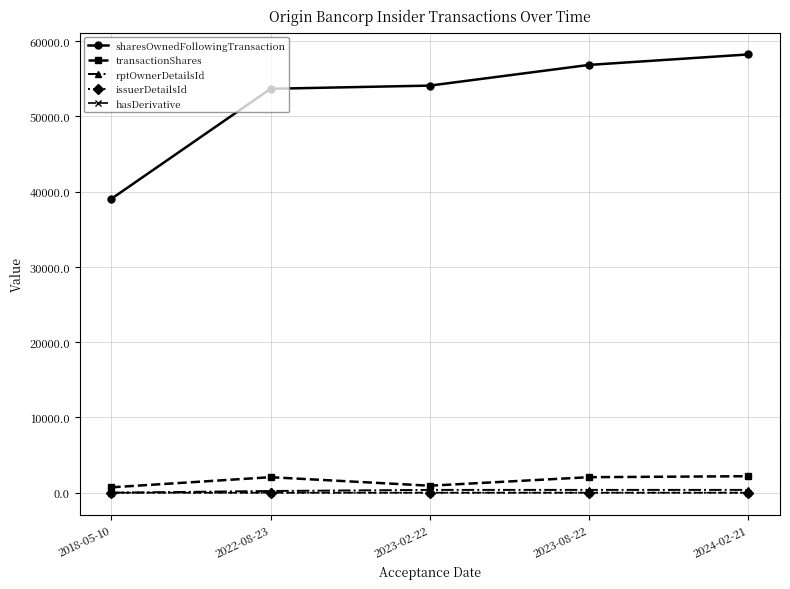

Which series changed the most between 2023-08-22 and 2024-02-21?

sharesOwnedFollowingTransaction